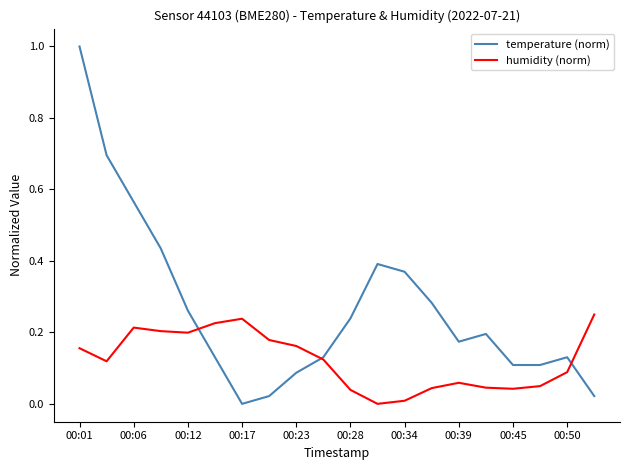

List the series in order of their overall mean, highest first.

temperature (norm), humidity (norm)